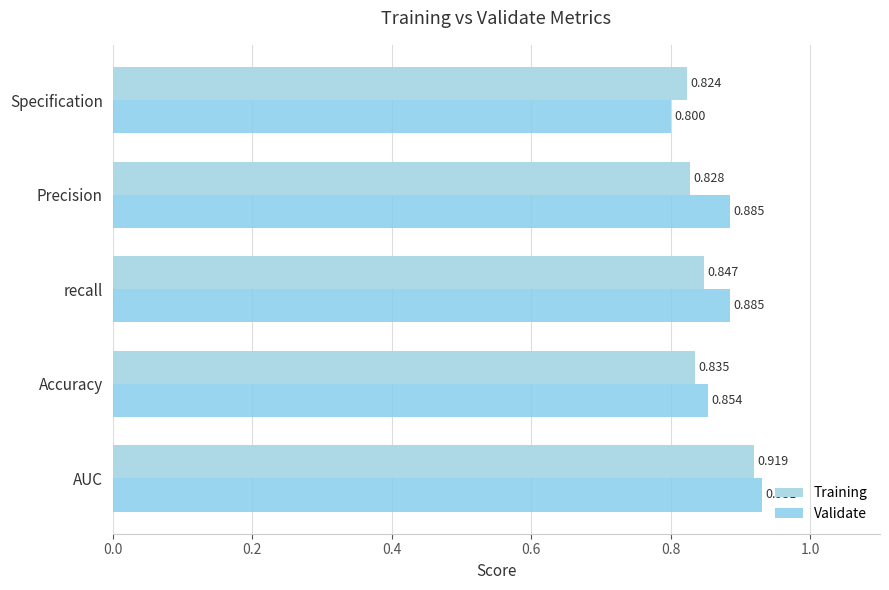

What is the minimum value for Training?

0.8